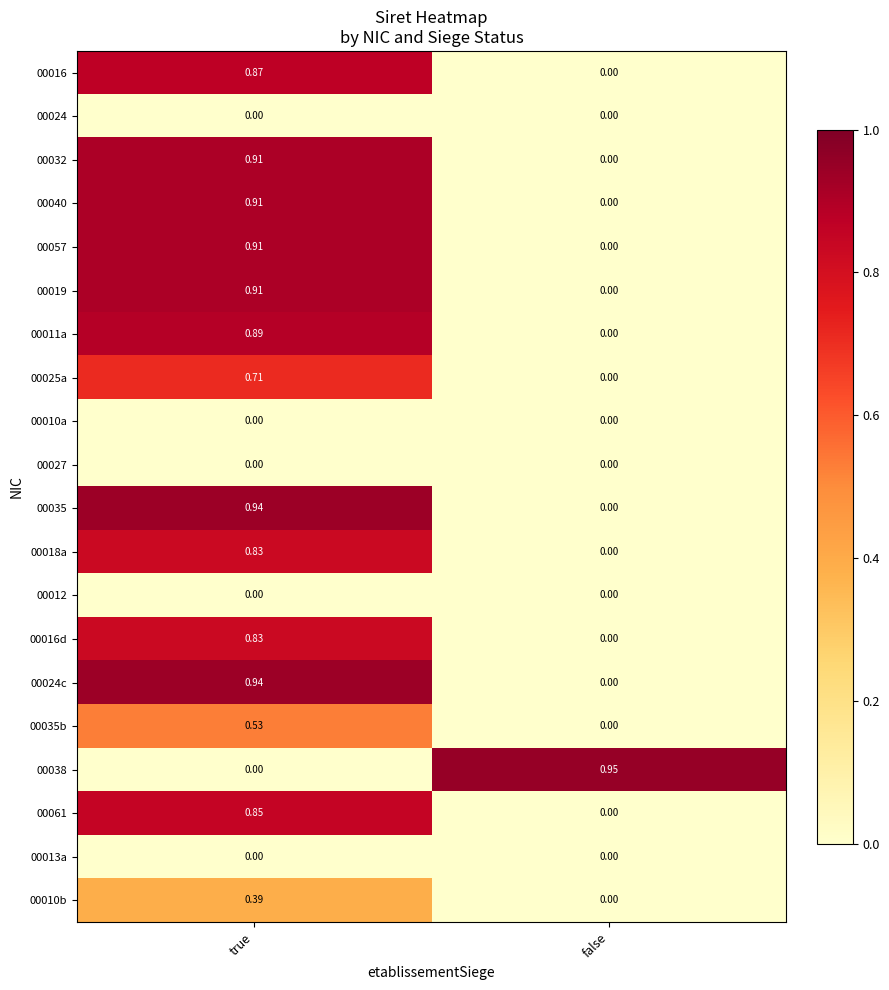

At which label does 00040 reach its minimum?

false